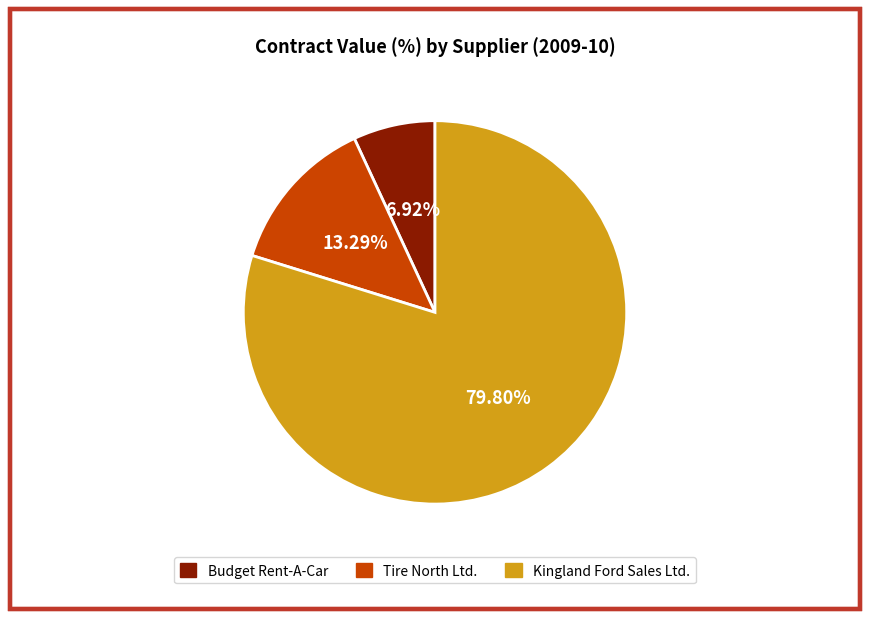

Which category has the smallest portion of the pie?

Budget Rent-A-Car